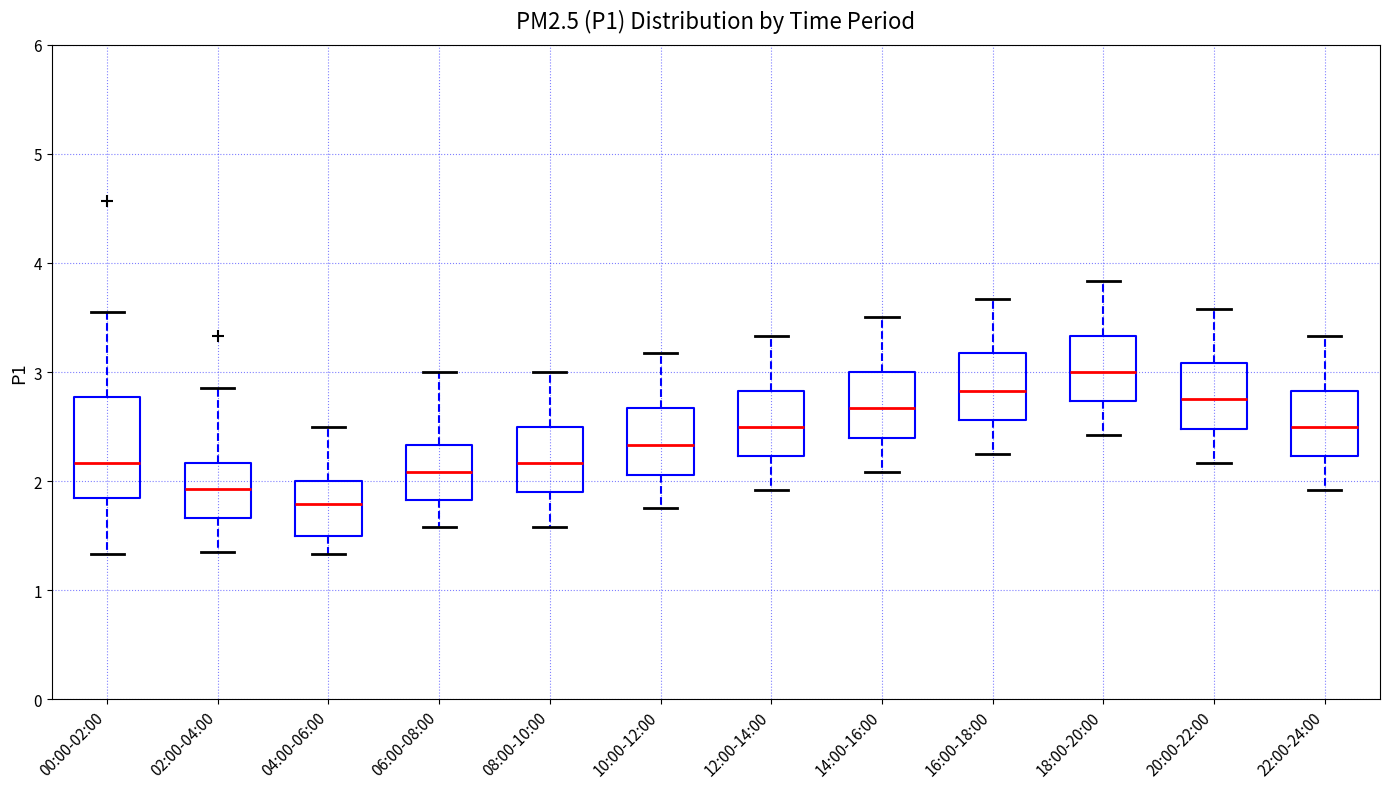

Reading left to right, transcribe this box plot: for each box, give where its median line is, the range the box spans, and where its two whiskers end, as read against the y-axis. The values are not printed on the chart, so give them approximately, as read against the axis.

00:00-02:00: median 2.2, box 1.8 to 2.8, whiskers 1.3 to 3.6
02:00-04:00: median 1.9, box 1.7 to 2.2, whiskers 1.4 to 2.9
04:00-06:00: median 1.8, box 1.5 to 2.0, whiskers 1.3 to 2.5
06:00-08:00: median 2.1, box 1.8 to 2.3, whiskers 1.6 to 3.0
08:00-10:00: median 2.2, box 1.9 to 2.5, whiskers 1.6 to 3.0
10:00-12:00: median 2.3, box 2.1 to 2.7, whiskers 1.8 to 3.2
12:00-14:00: median 2.5, box 2.2 to 2.8, whiskers 1.9 to 3.3
14:00-16:00: median 2.7, box 2.4 to 3.0, whiskers 2.1 to 3.5
16:00-18:00: median 2.8, box 2.6 to 3.2, whiskers 2.3 to 3.7
18:00-20:00: median 3.0, box 2.7 to 3.3, whiskers 2.4 to 3.8
20:00-22:00: median 2.8, box 2.5 to 3.1, whiskers 2.2 to 3.6
22:00-24:00: median 2.5, box 2.2 to 2.8, whiskers 1.9 to 3.3